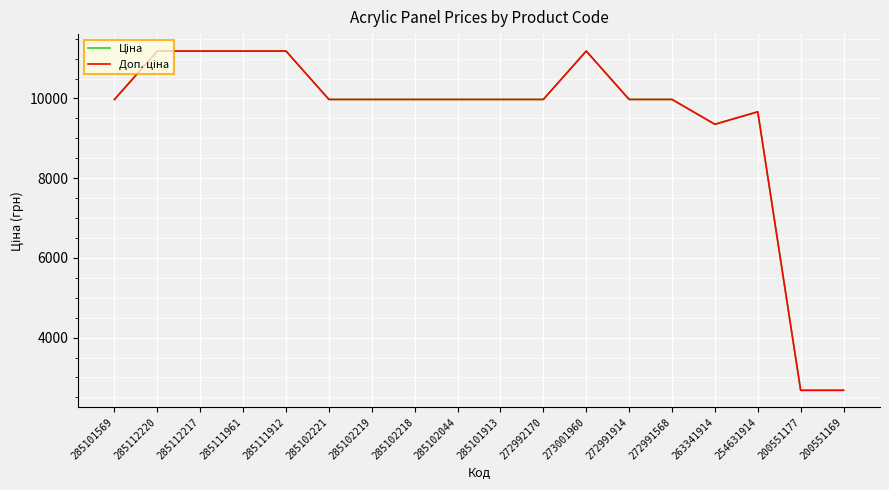

What is the total value across all series at 285102044?

19950.0